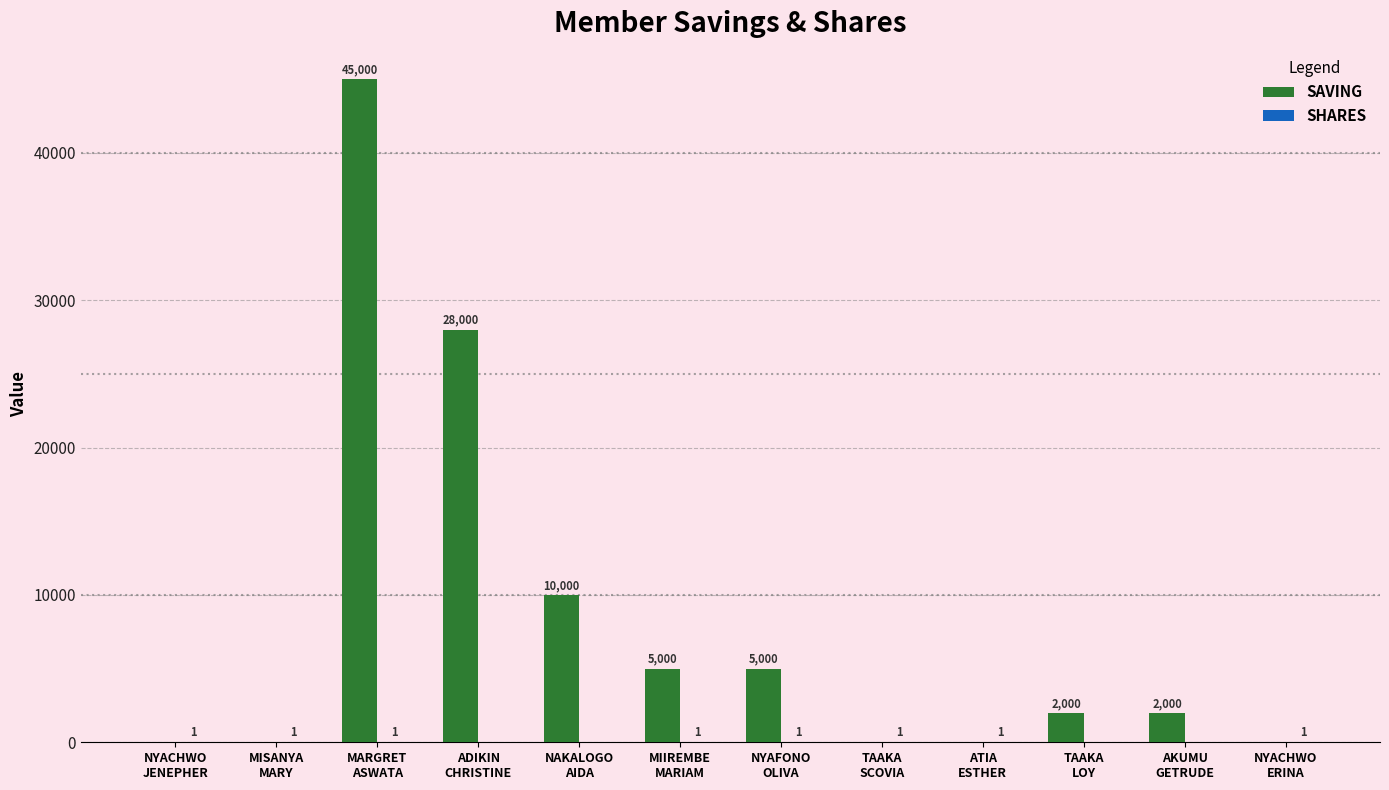

What is the sum of all SAVING values?

97000